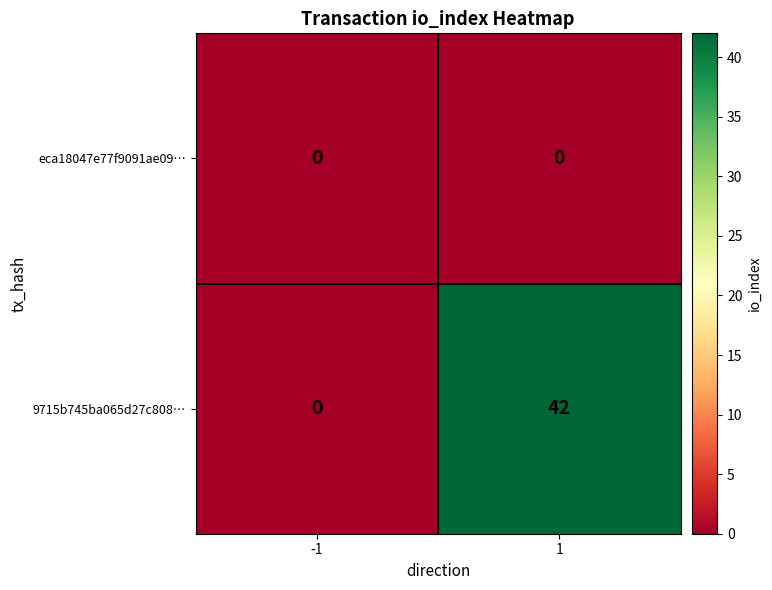

At which category is the sum across all series the highest?

1